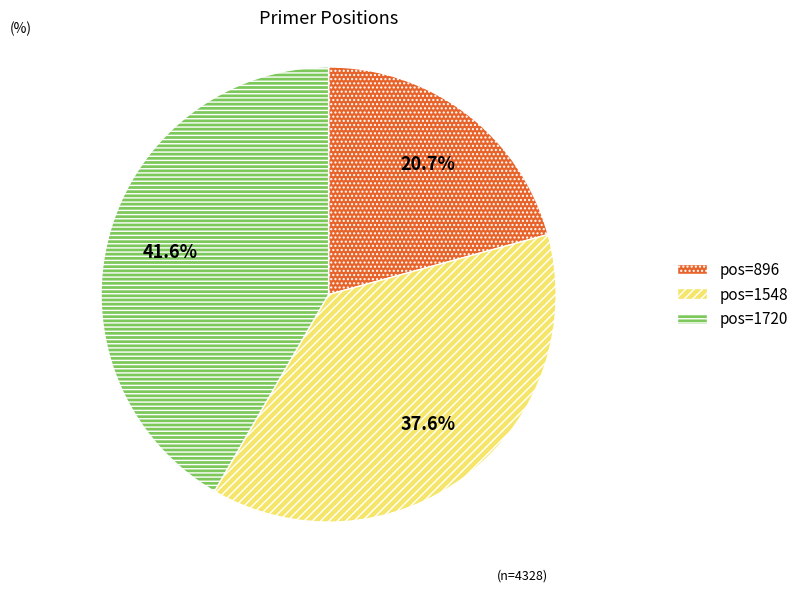

Does any single category account for the majority?

No